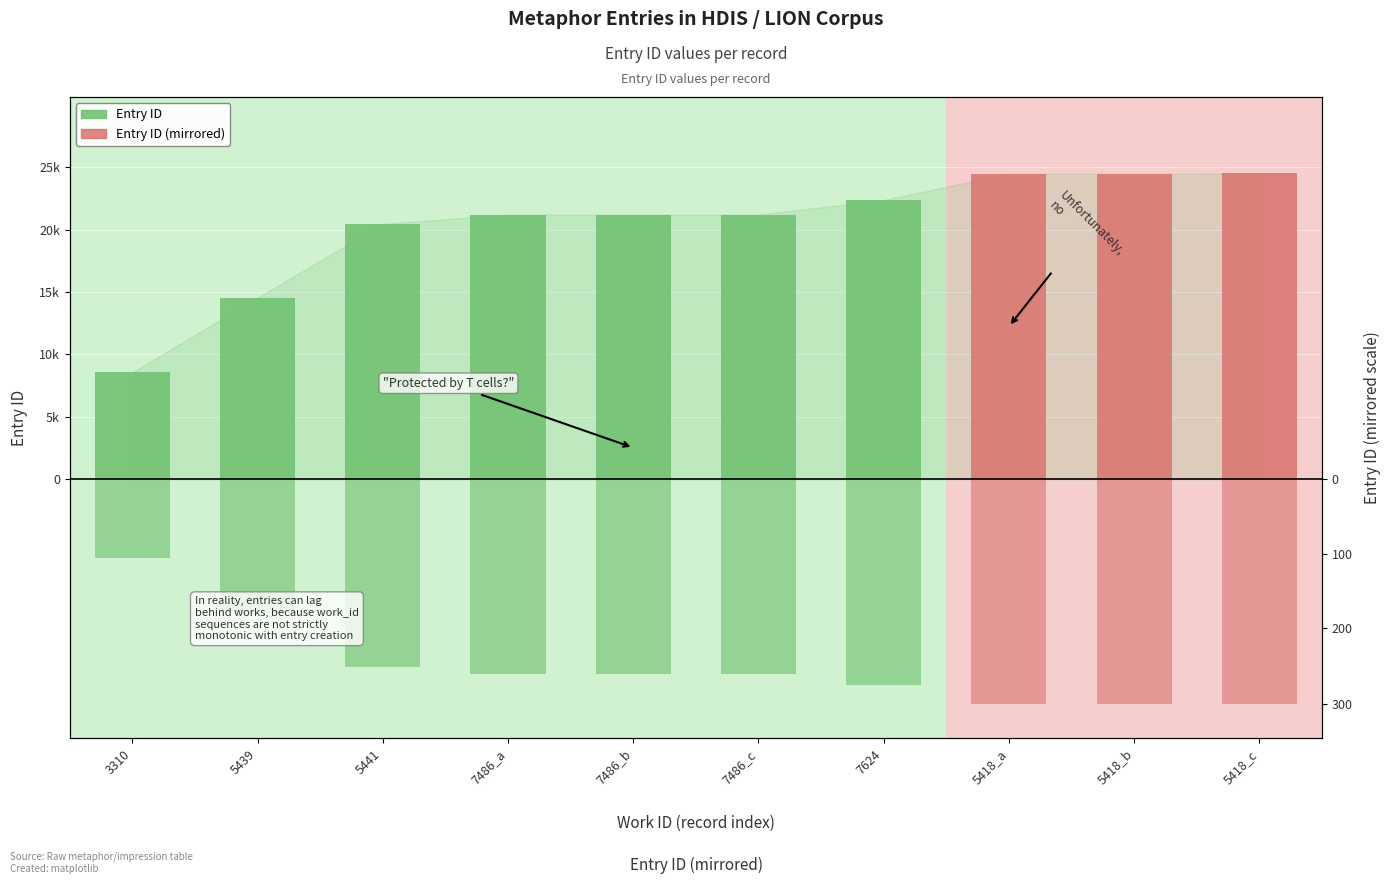

How many values in the Entry ID series are below 21201?

5